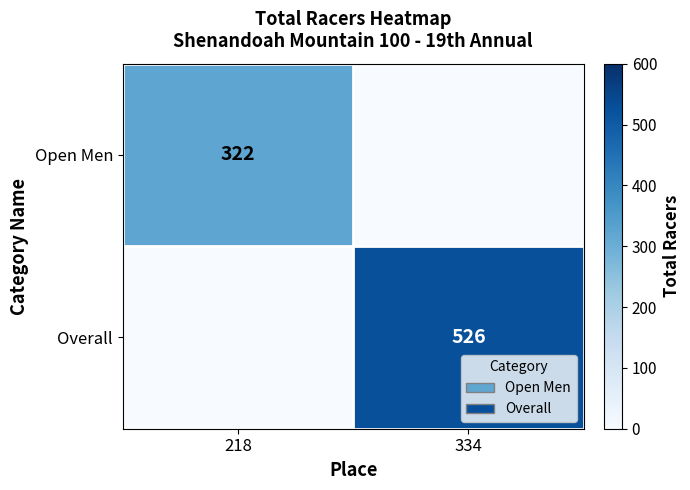

Count the number of data series in this chart.

2